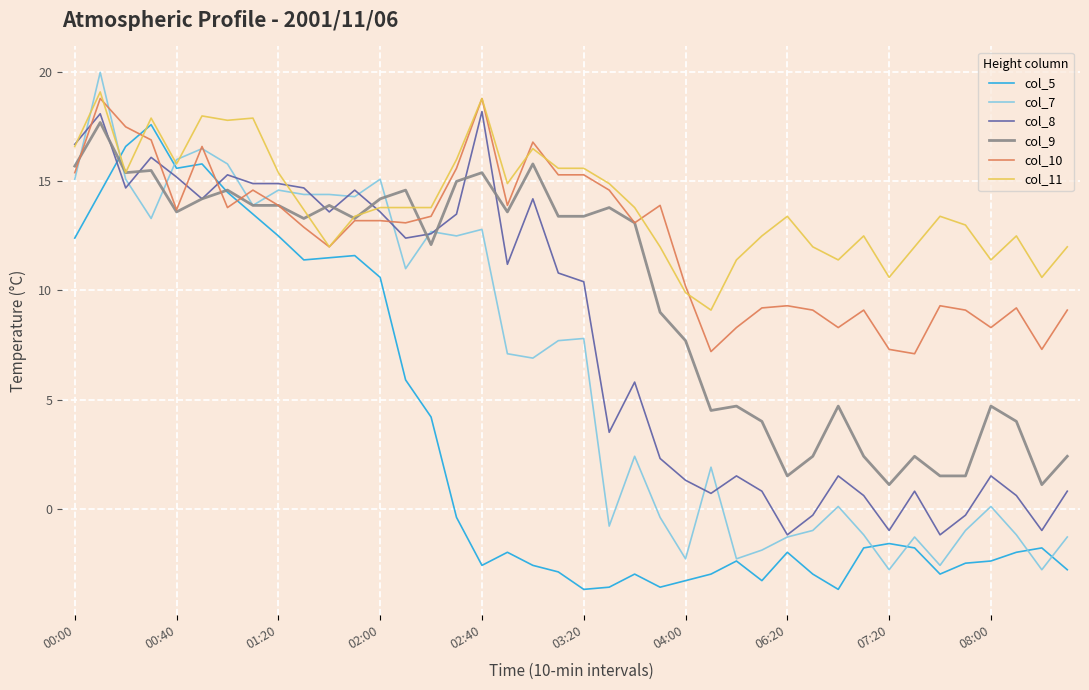

After their last crossing, which series has the higher values: col_10 or col_5?

col_10